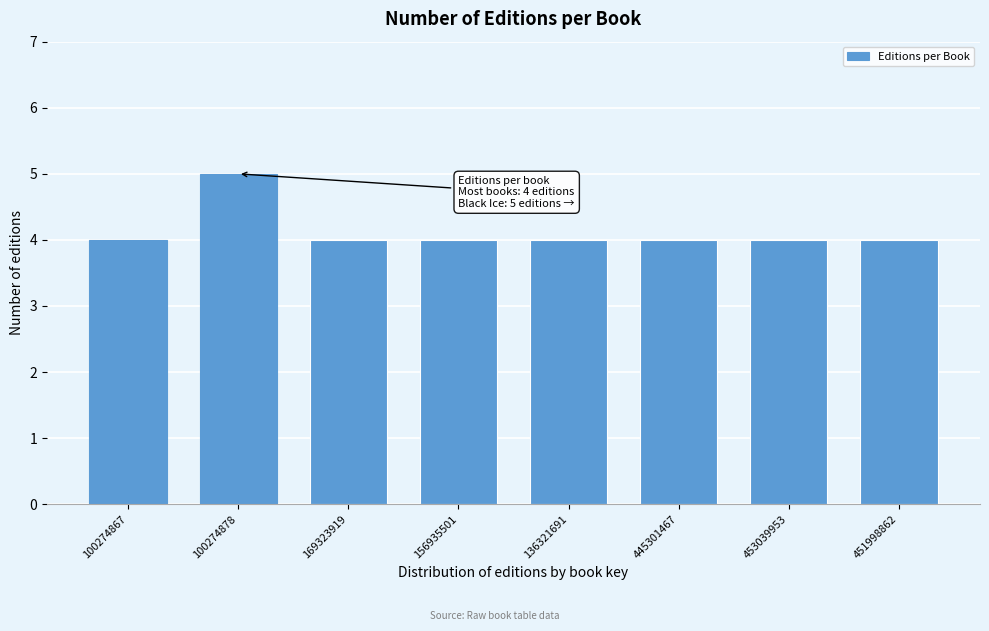

Reading left to right, extract all data points from this chart.

4	5	4	4	4	4	4	4